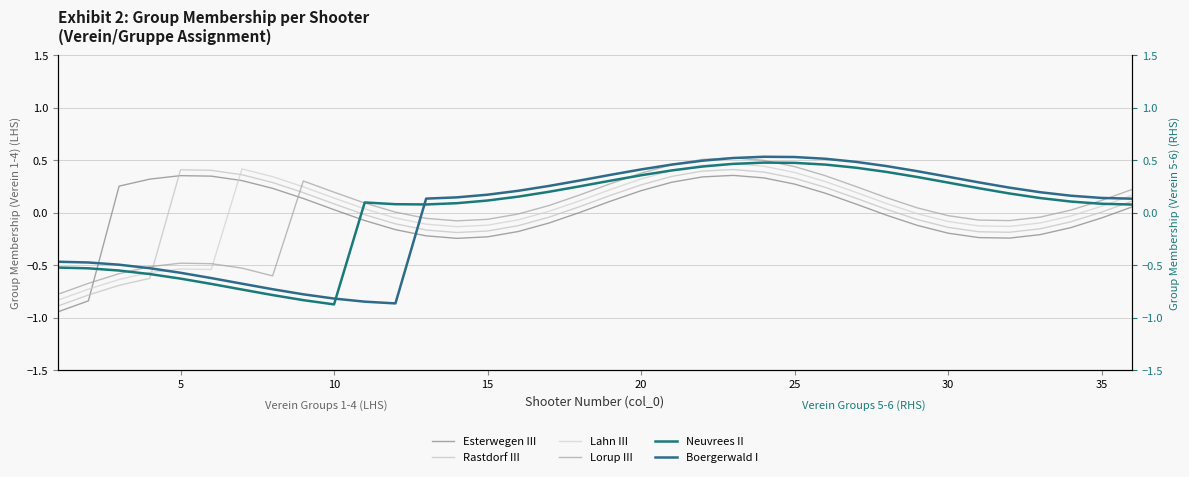

In Neuvrees II, how many points are lower than both neighbors (excluding endpoints)?

2